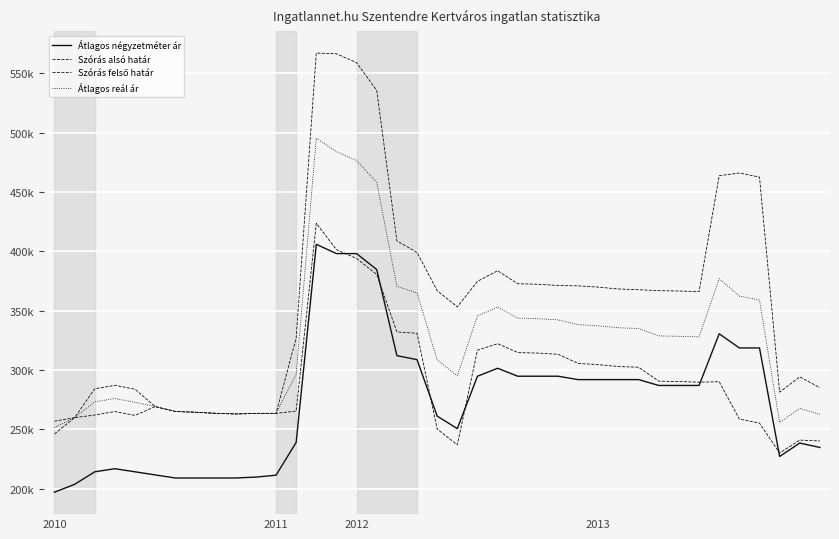

Does the chart have visible grid lines?

Yes